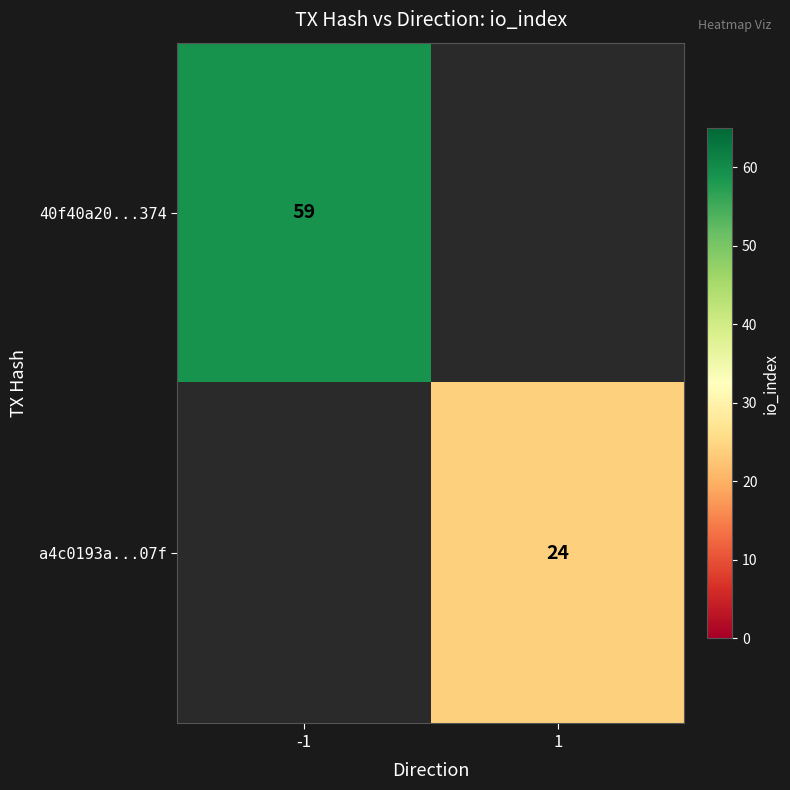

The 40f40a20...374 series shows 97 at -1. True or false?

False